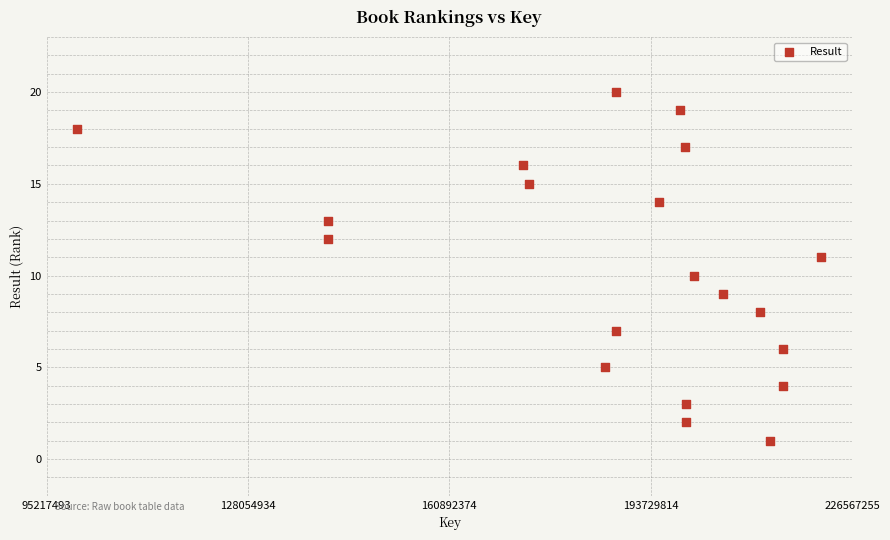

What is the range of Y values (max minus min)?

19